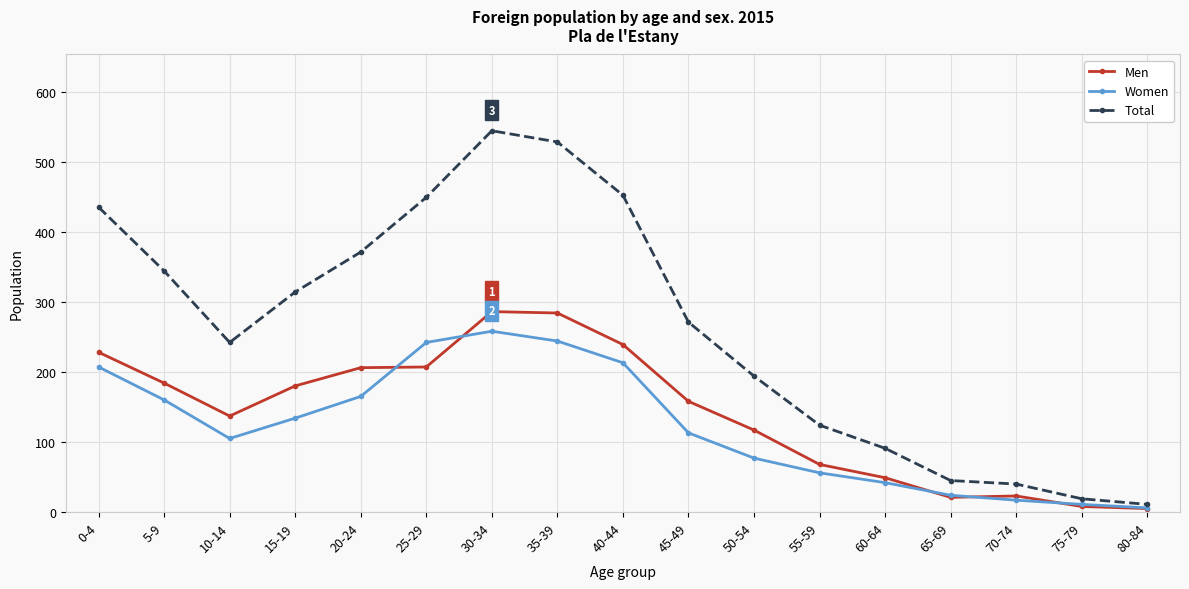

What is the difference between the highest and lowest values at 70-74?

23